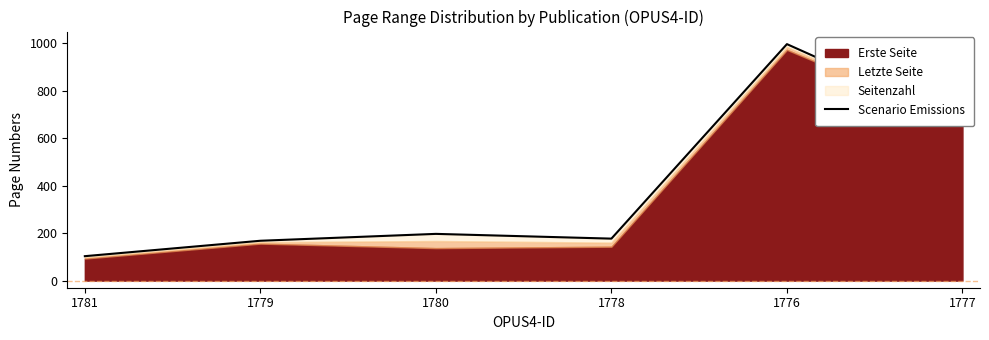

What value does the data have at 1778, to the nearest 50?

200